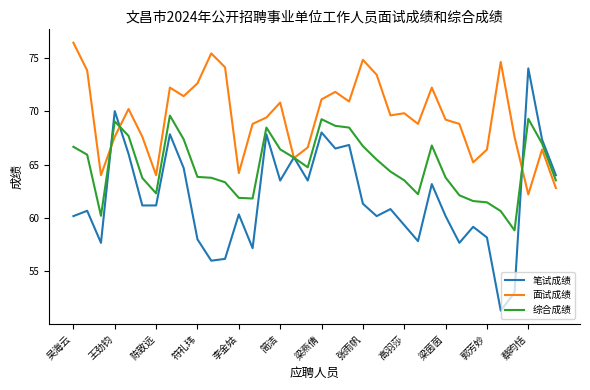

List the series in order of their overall mean, highest first.

面试成绩, 综合成绩, 笔试成绩